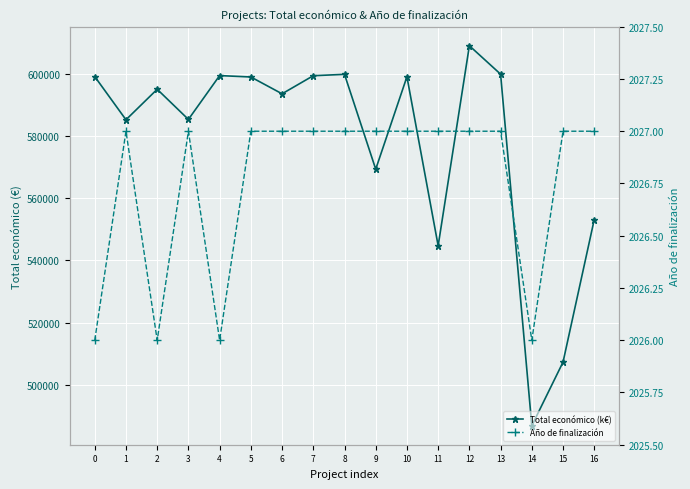

The Año de finalización series shows 1340 at 9. True or false?

False